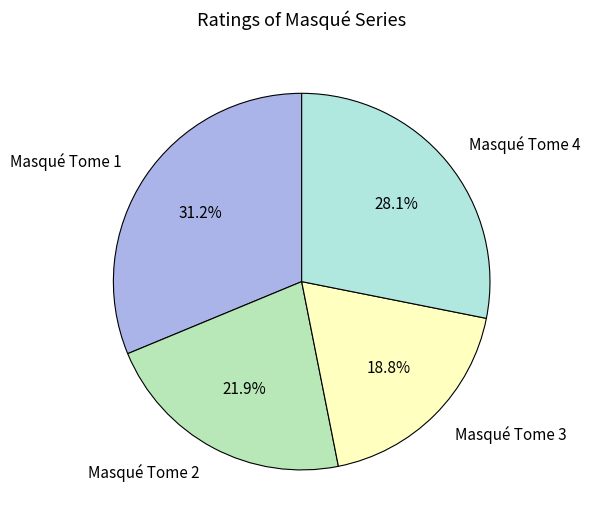

Is the sum of Masqué Tome 4 and Masqué Tome 3 greater than half?

No